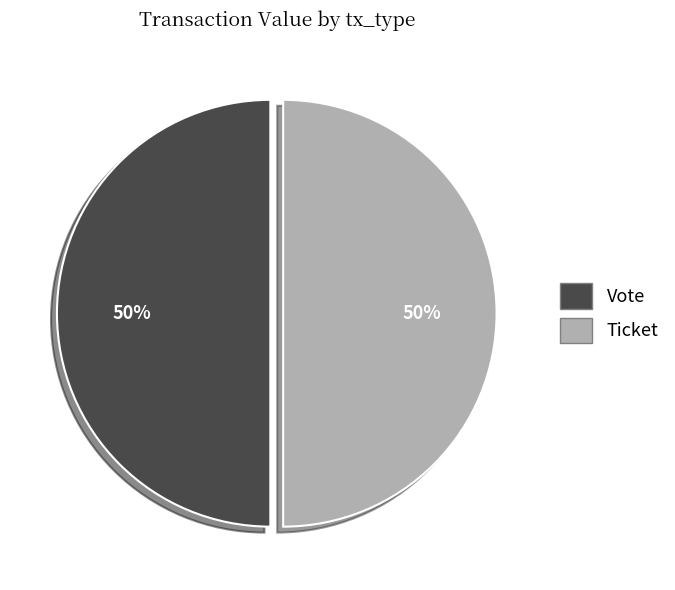

To the nearest percent, what is the combined percentage of Ticket and Vote?

100%